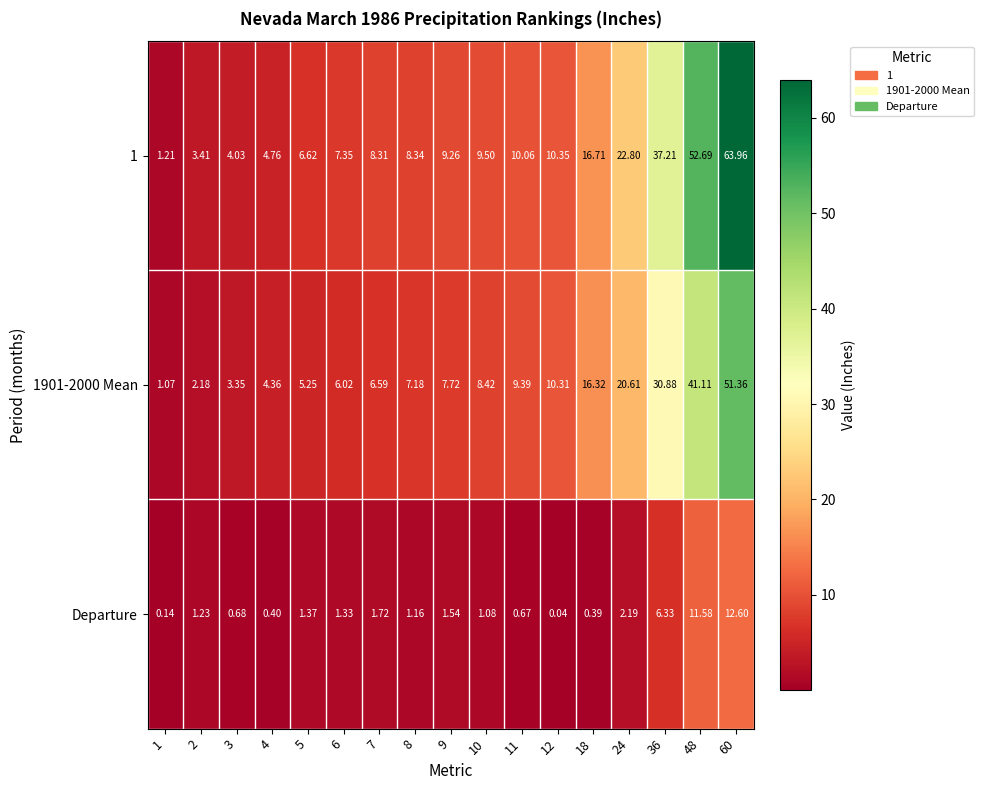

Which series has the widest spread of values?

1